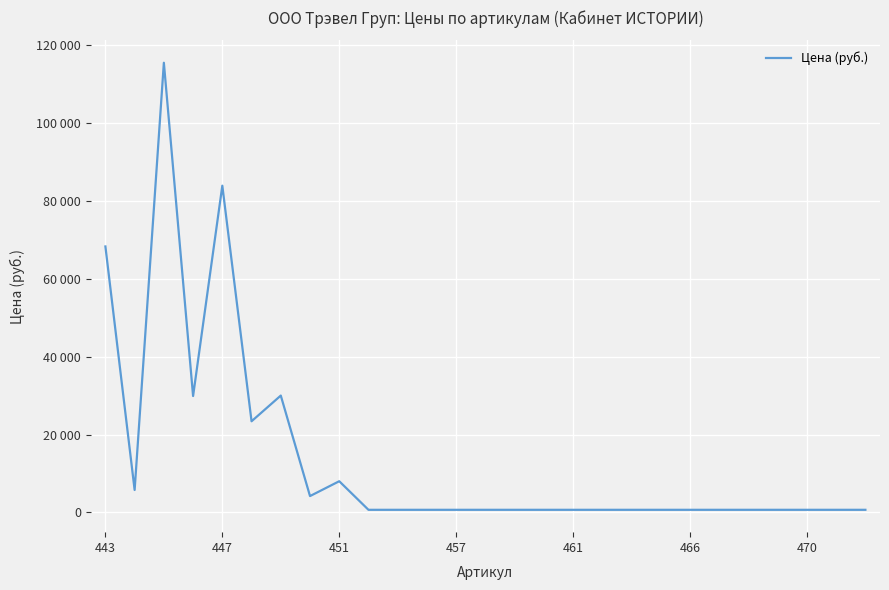

Does the chart display data point markers on the line(s)?

No